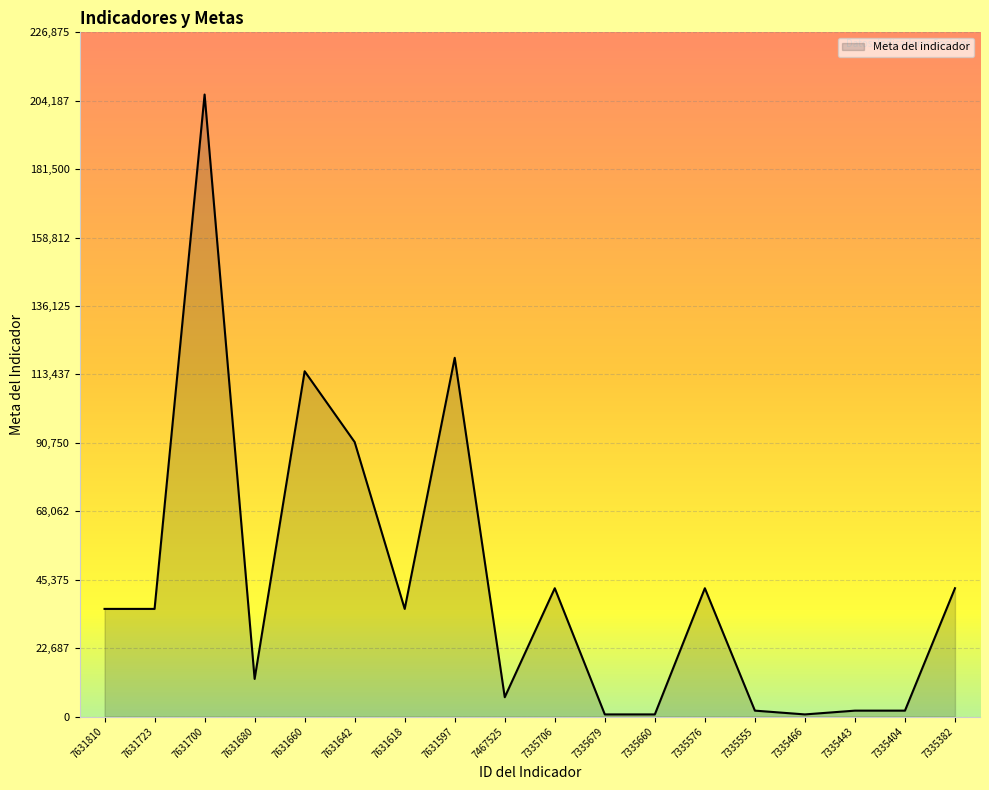

What is the smallest value displayed?

696